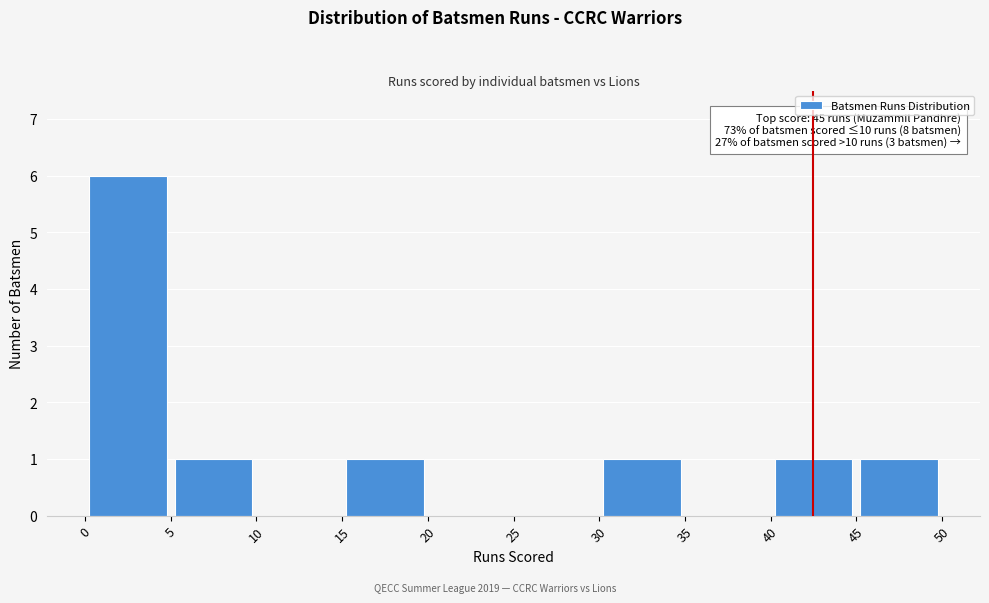

Over which range of the x-axis is the bar tallest?

0 to 5